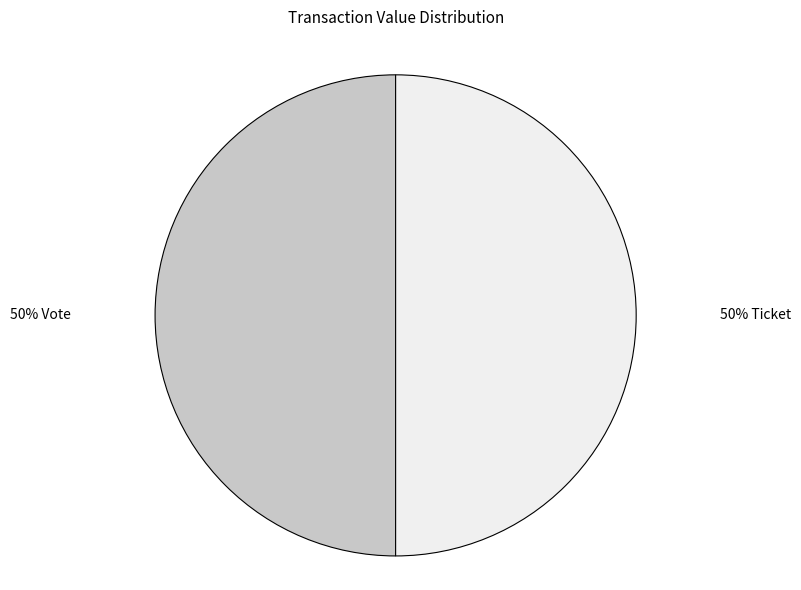

What is the ratio of the value at 50% Vote to the value at 50% Ticket?

1.0